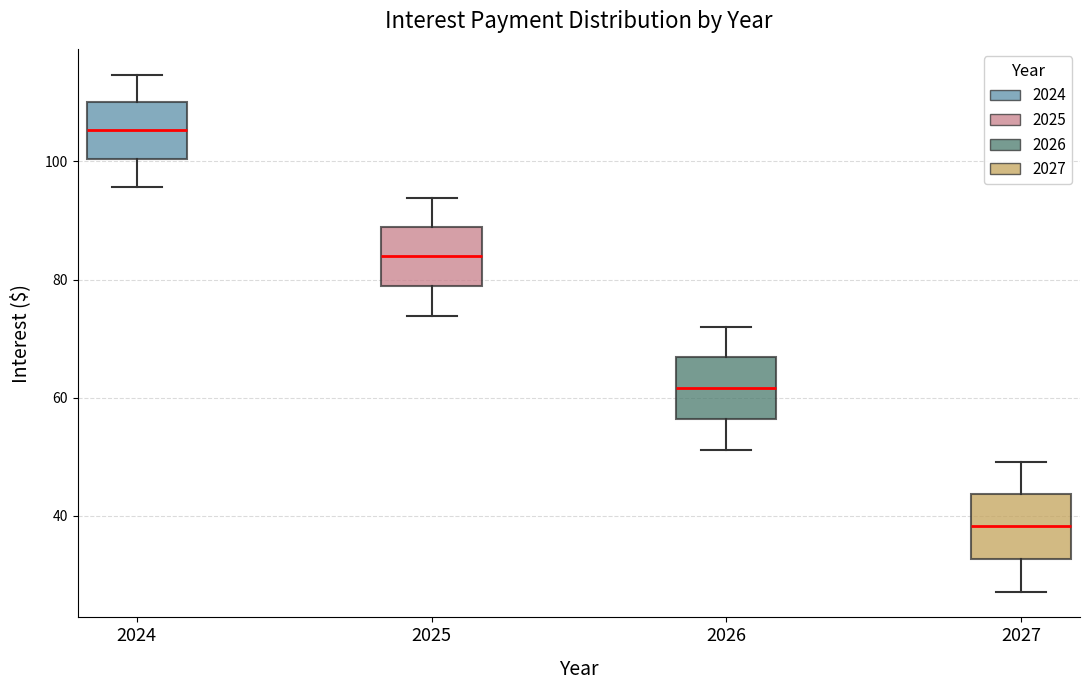

Which box's median line is the lowest?

2027